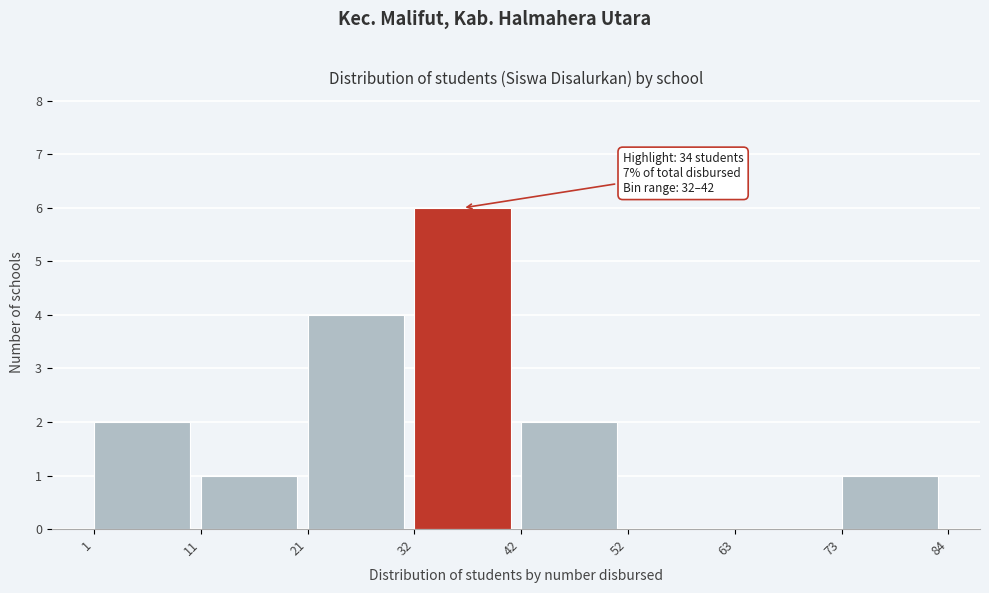

Over which range of the x-axis is the bar tallest?

32 to 42